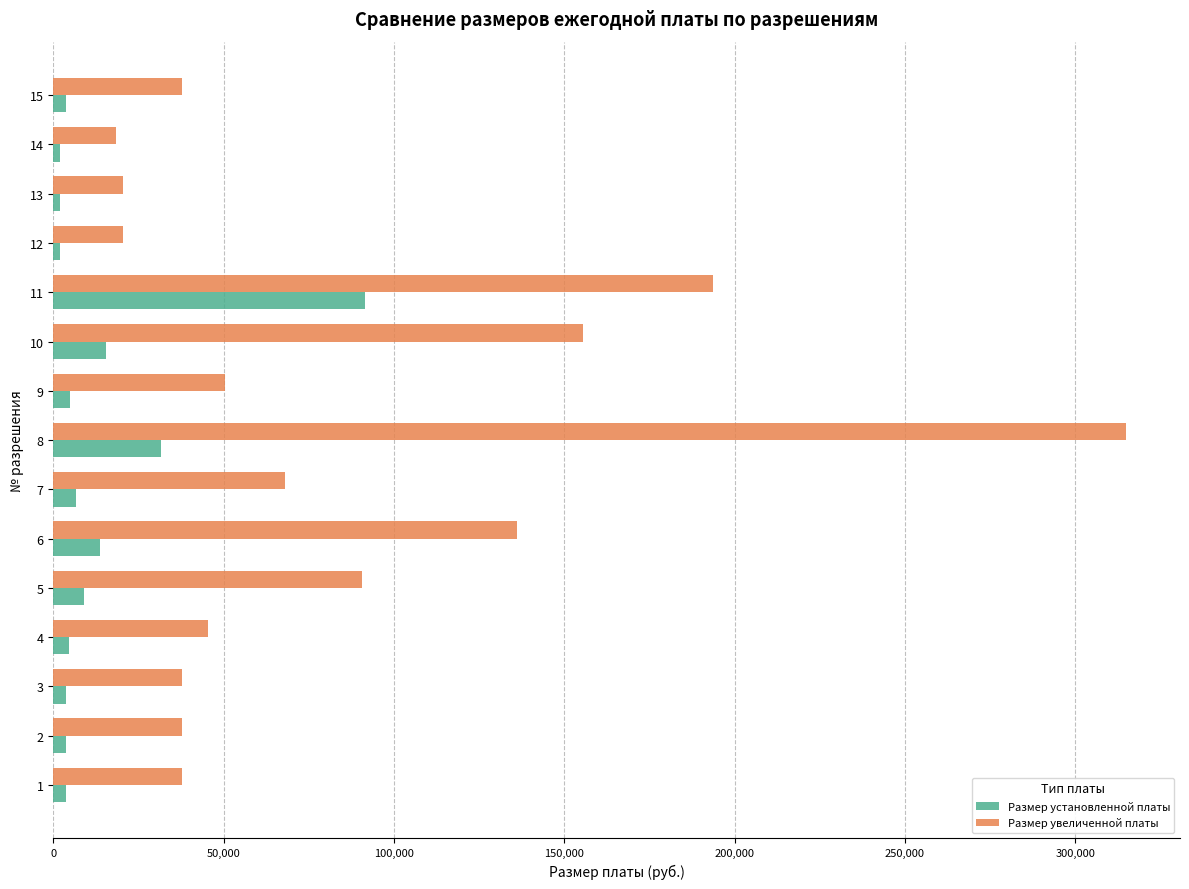

What is the maximum value shown in the chart?

315000.0